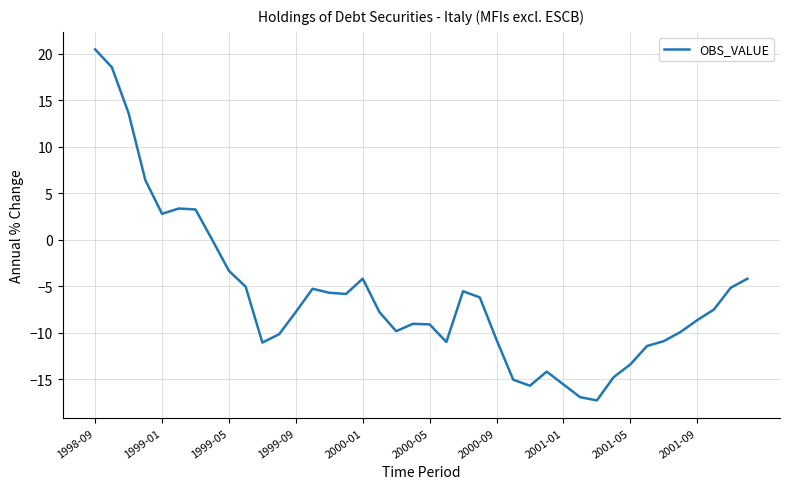

What is the maximum value shown in the chart?

20.5